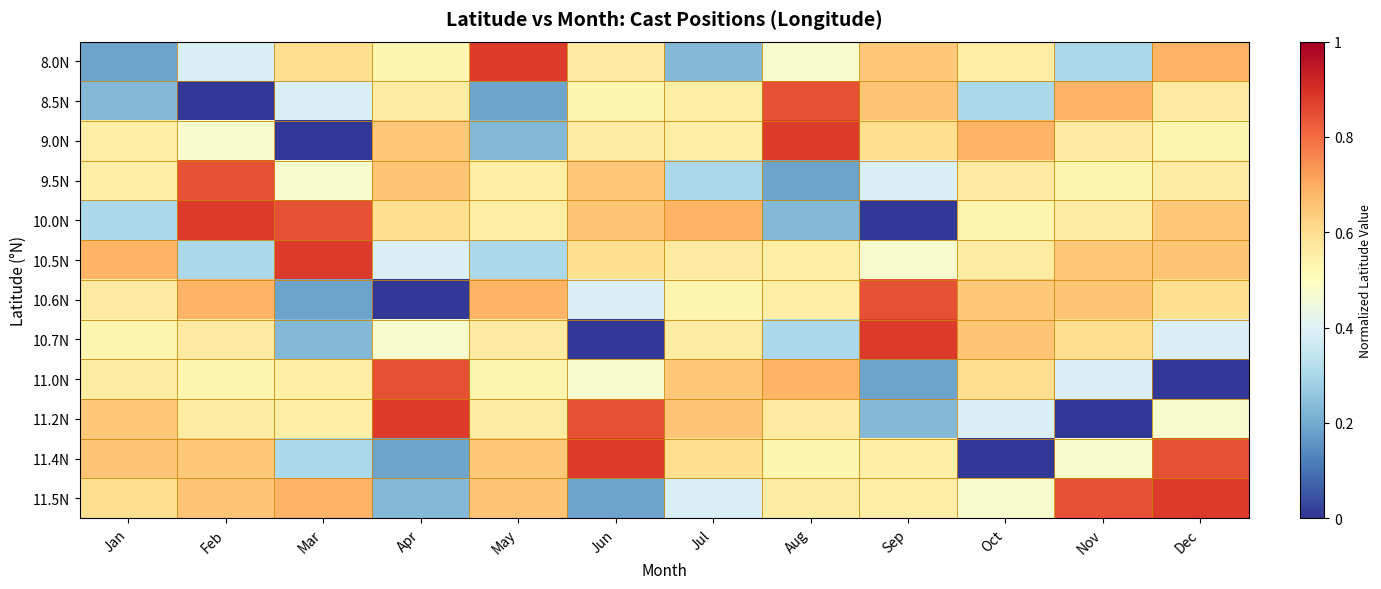

Between Mar and Nov, which is larger?

Mar